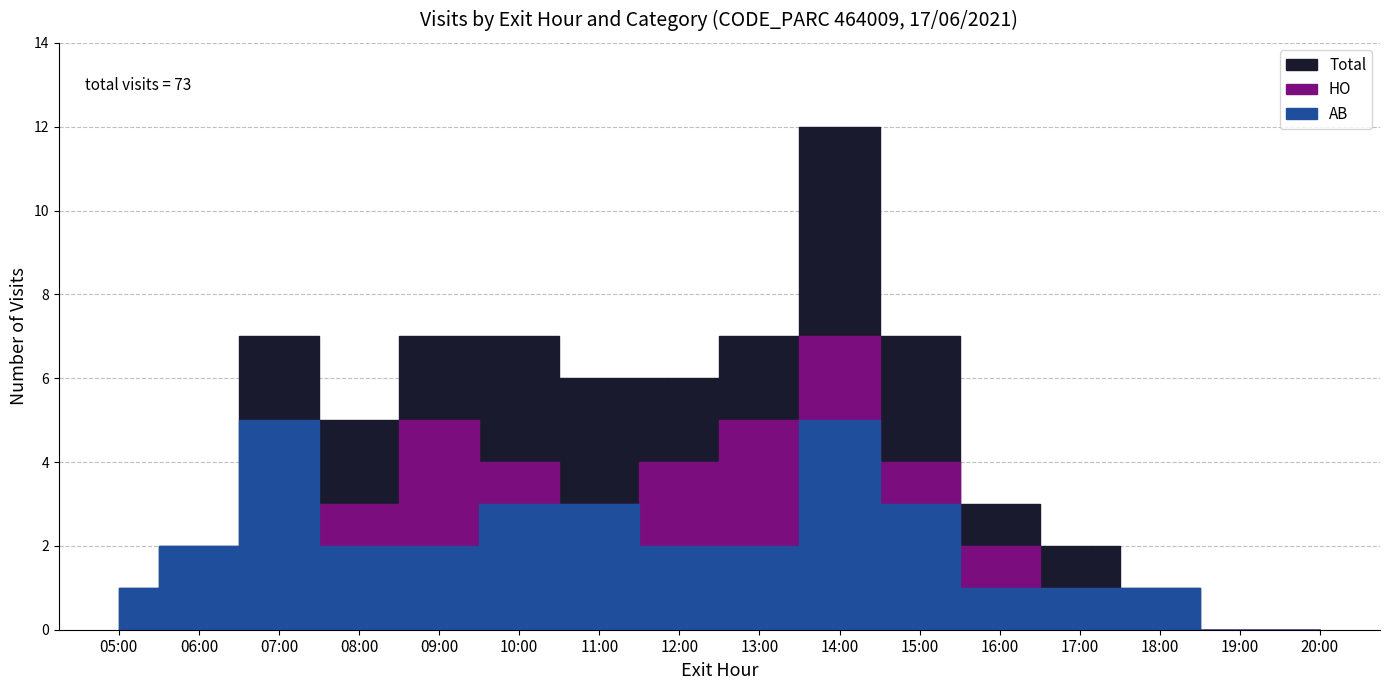

Reading left to right, list all the values displayed in this chart.

AB: 05:00=1	06:00=2	07:00=5	08:00=2	09:00=2	10:00=3	11:00=3	12:00=2	13:00=2	14:00=5	15:00=3	16:00=1	17:00=1	18:00=1	19:00=0	20:00=0
HO: 05:00=0	06:00=0	07:00=2	08:00=3	09:00=5	10:00=4	11:00=3	12:00=4	13:00=5	14:00=7	15:00=4	16:00=2	17:00=1	18:00=0	19:00=0	20:00=0
Total: 05:00=1	06:00=2	07:00=7	08:00=5	09:00=7	10:00=7	11:00=6	12:00=6	13:00=7	14:00=12	15:00=7	16:00=3	17:00=2	18:00=1	19:00=0	20:00=0